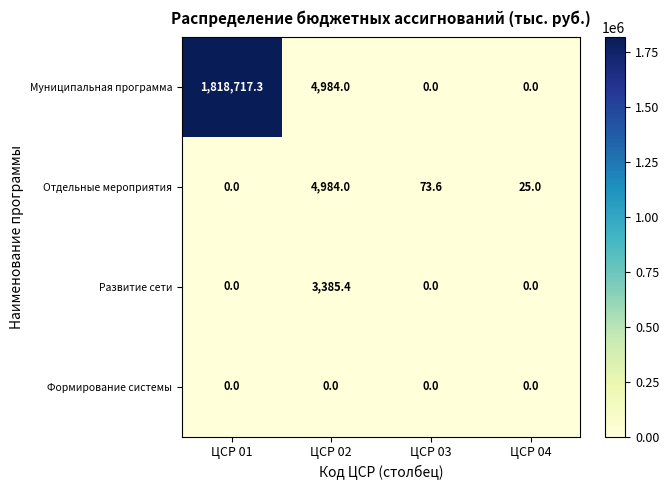

Which series has the largest range (max minus min)?

Муниципальная программа